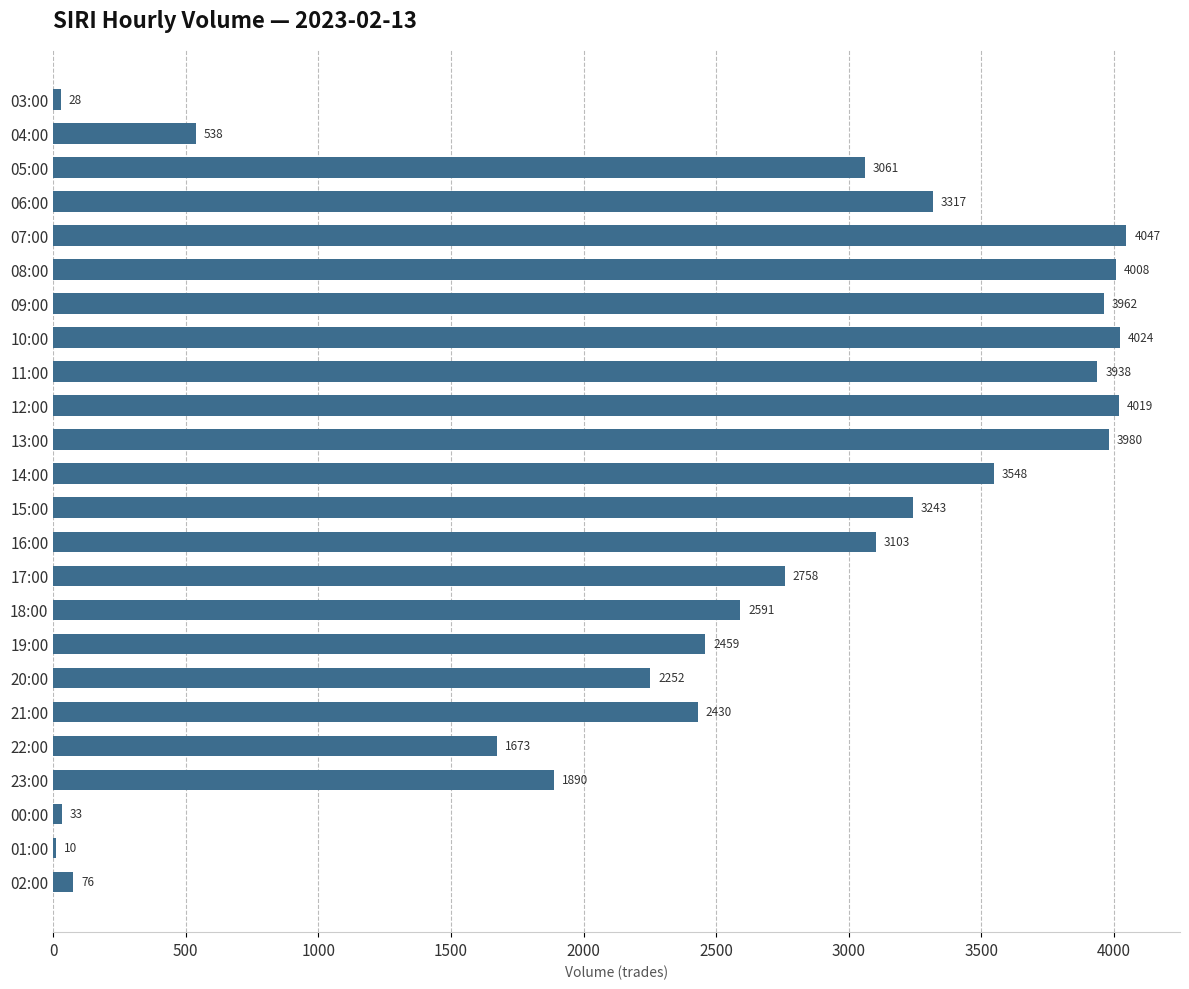

Count the number of categories in the chart.

24